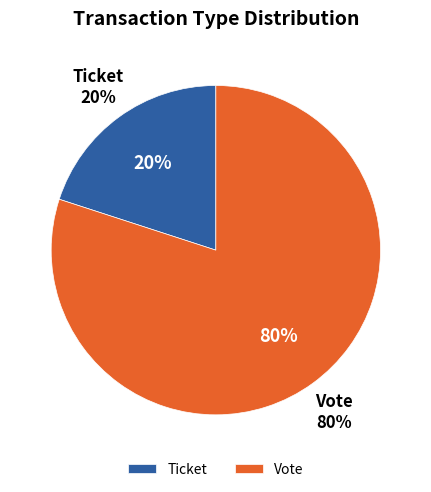

How many segments does this pie chart have?

2